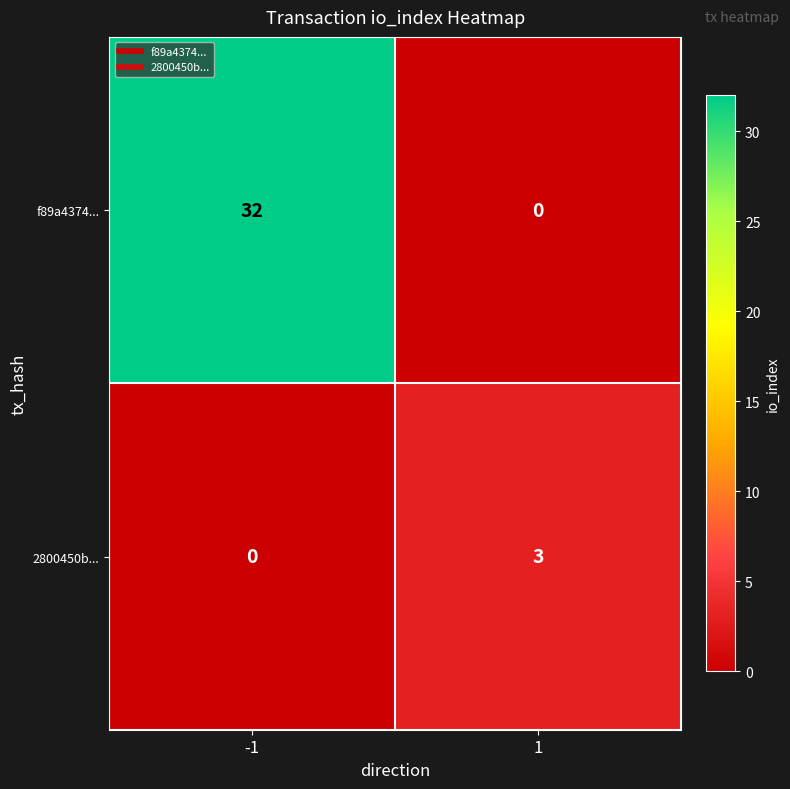

List the labels in order of 2800450b... value, largest first.

1, -1